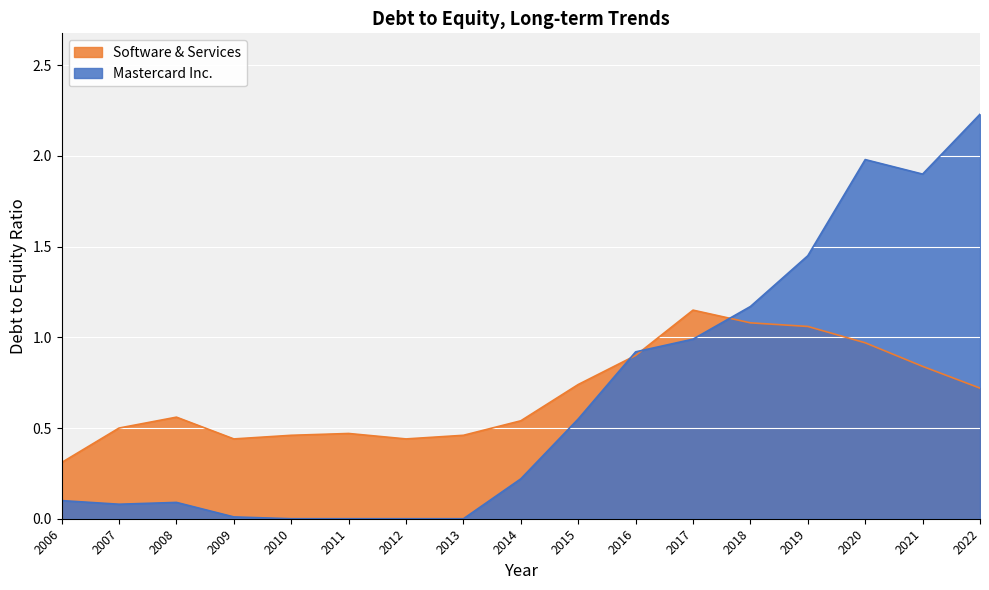

Where is the first local minimum for Software & Services?

2009